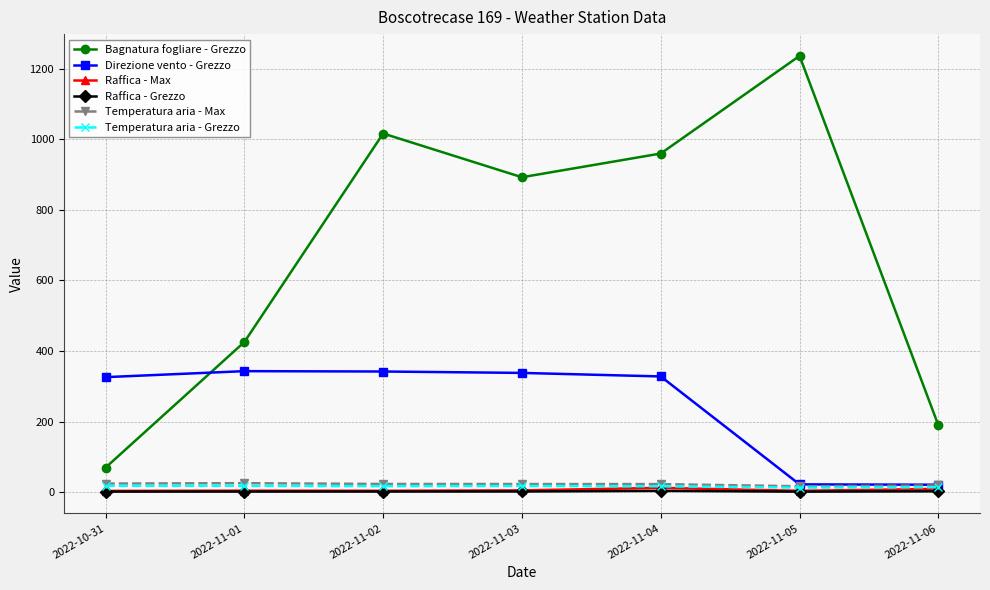

True or false: Temperatura aria - Max and Temperatura aria - Grezzo cross at least once.

False